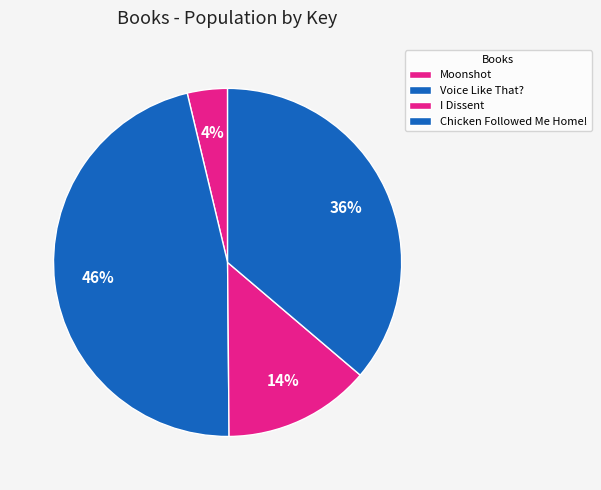

Between I Dissent and Chicken Followed Me Home!, which is larger?

Chicken Followed Me Home!